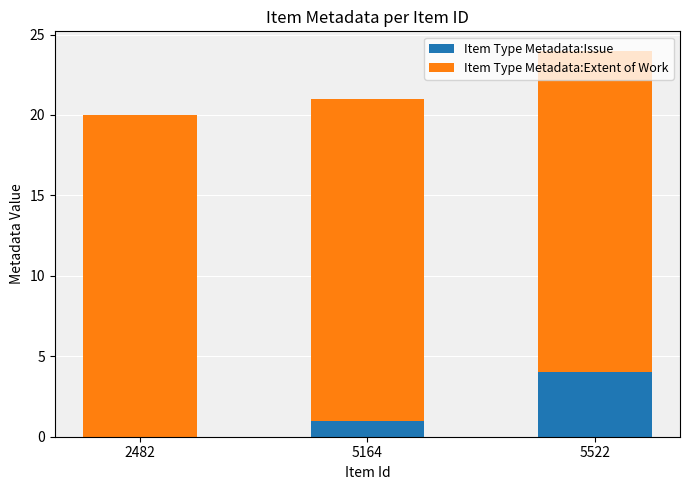

What is the total value across all series at 5164?

21